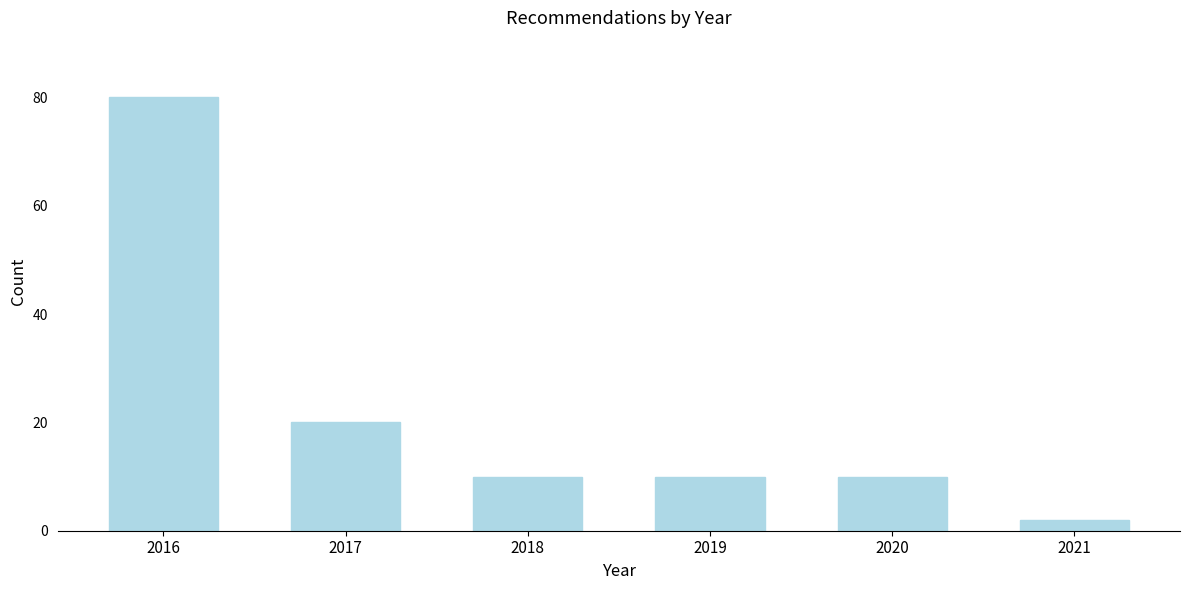

Reading left to right, what are all the values shown in this chart?

2016=80	2017=20	2018=10	2019=10	2020=10	2021=2